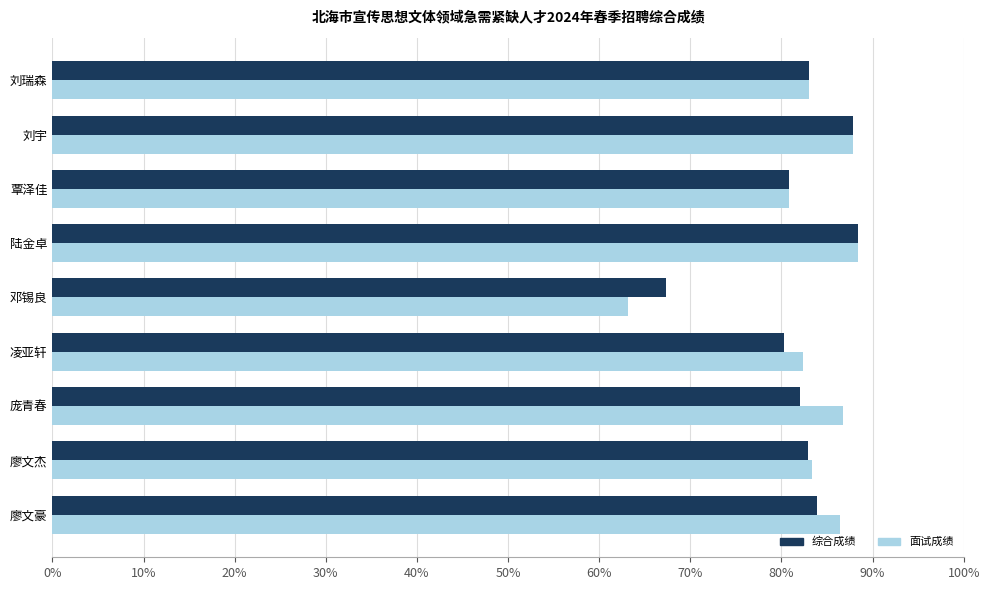

The 面试成绩 series shows 21.5 at 邓锡良. True or false?

False